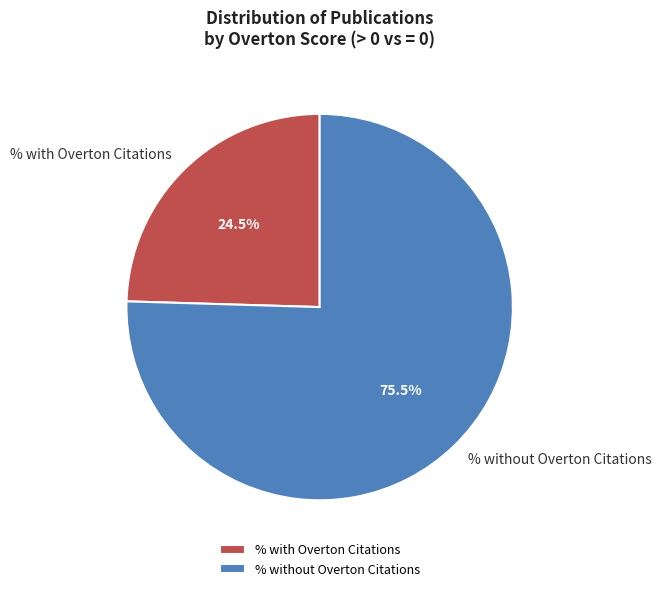

Which category accounts for the majority?

% without Overton Citations